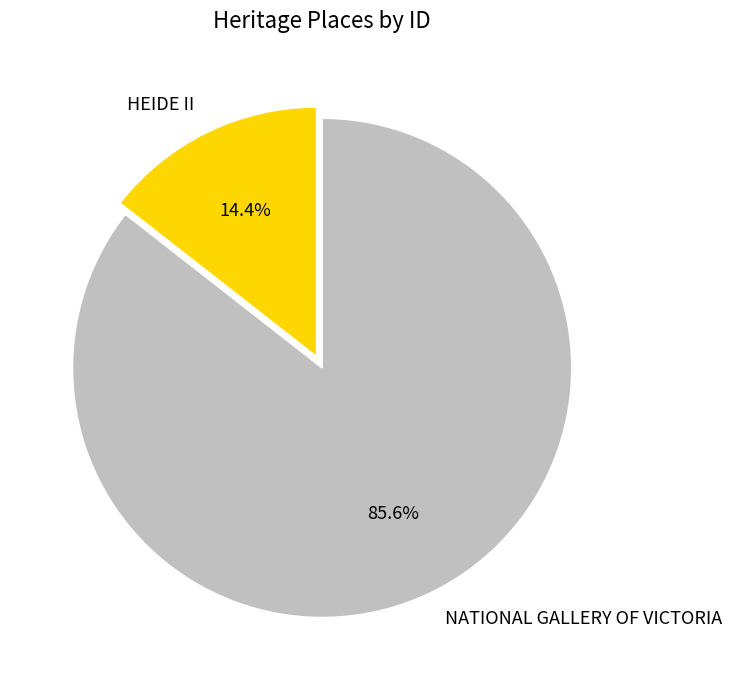

How many slices are in this pie chart?

2